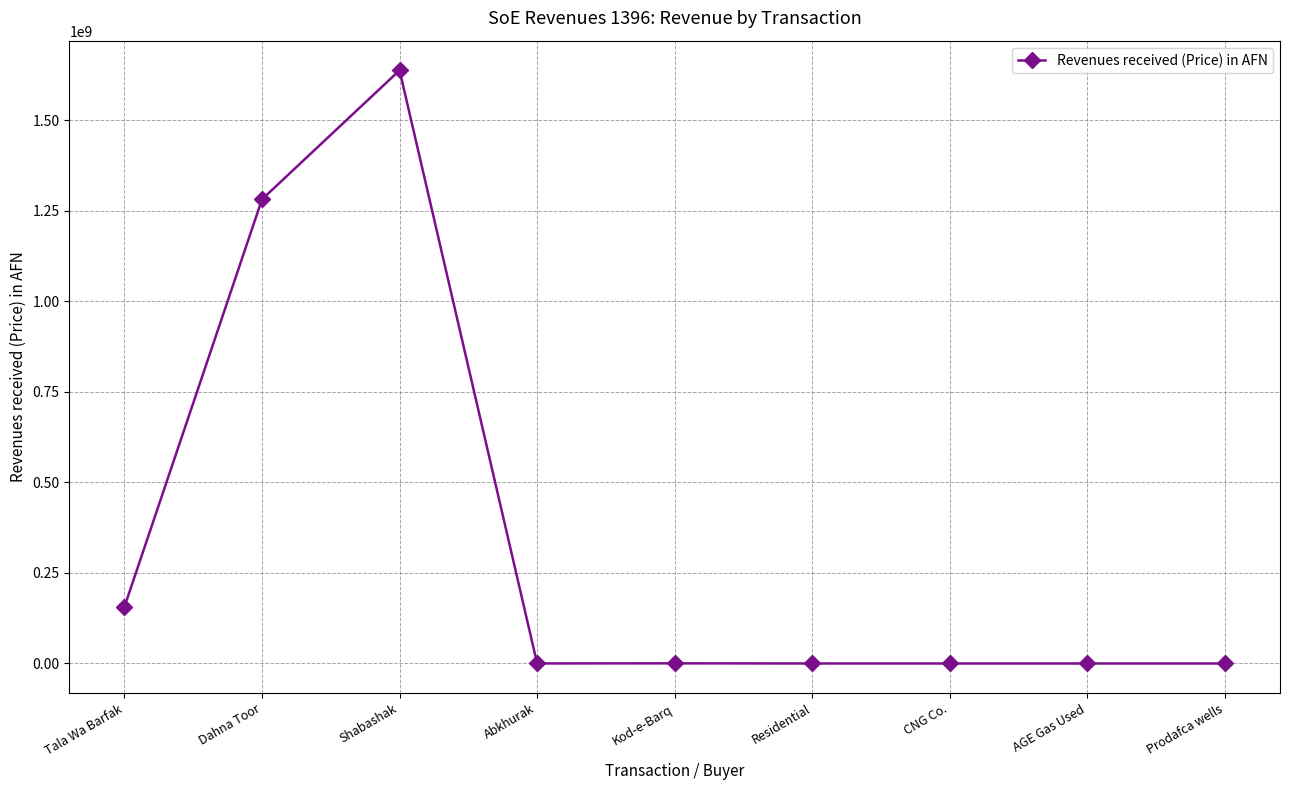

Does the chart have visible grid lines?

Yes